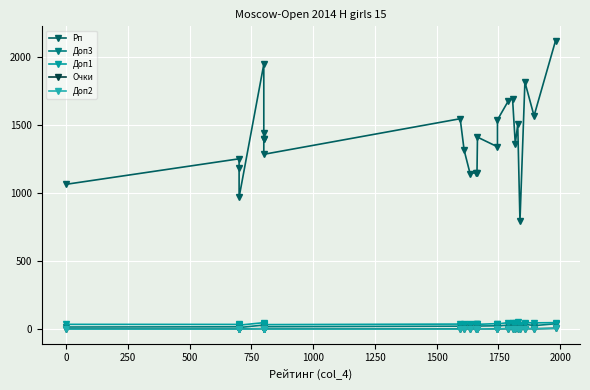

Is it true that Доп2 equals 3.0 at 250?

True